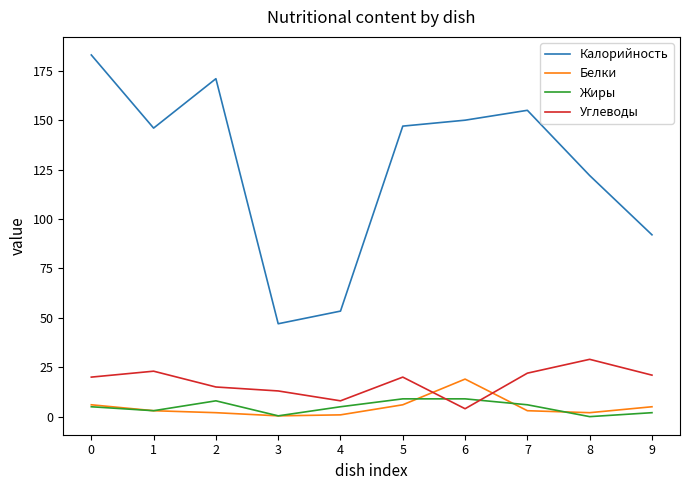

Read the Жиры value at 1.

3.0